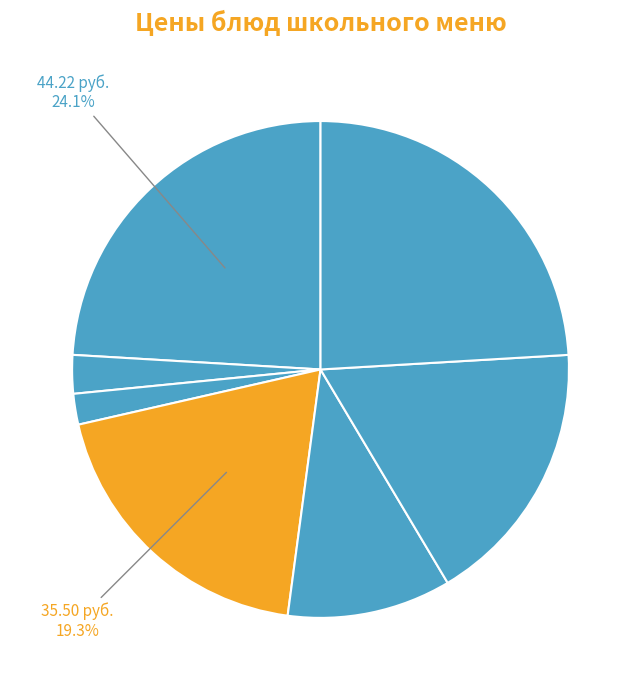

How many slices are in this pie chart?

7